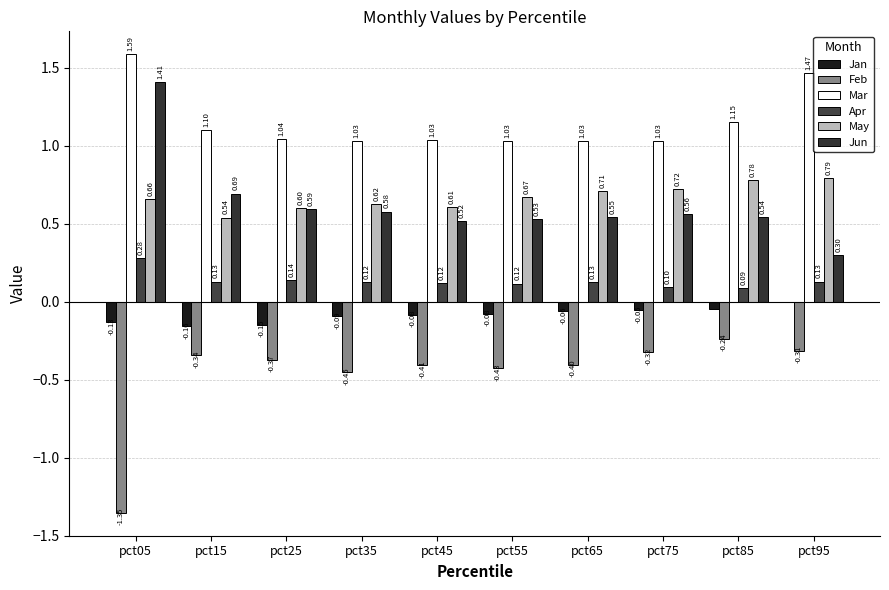

Reading left to right, extract all data points from this chart.

Jan: pct05=-0.1	pct15=-0.2	pct25=-0.1	pct35=-0.1	pct45=-0.1	pct55=-0.1	pct65=-0.1	pct75=-0.1	pct85=-0.0	pct95=-0.0
Feb: pct05=-1.4	pct15=-0.3	pct25=-0.4	pct35=-0.5	pct45=-0.4	pct55=-0.4	pct65=-0.4	pct75=-0.3	pct85=-0.2	pct95=-0.3
Mar: pct05=1.6	pct15=1.1	pct25=1.0	pct35=1.0	pct45=1.0	pct55=1.0	pct65=1.0	pct75=1.0	pct85=1.2	pct95=1.5
Apr: pct05=0.3	pct15=0.1	pct25=0.1	pct35=0.1	pct45=0.1	pct55=0.1	pct65=0.1	pct75=0.1	pct85=0.1	pct95=0.1
May: pct05=0.7	pct15=0.5	pct25=0.6	pct35=0.6	pct45=0.6	pct55=0.7	pct65=0.7	pct75=0.7	pct85=0.8	pct95=0.8
Jun: pct05=1.4	pct15=0.7	pct25=0.6	pct35=0.6	pct45=0.5	pct55=0.5	pct65=0.5	pct75=0.6	pct85=0.5	pct95=0.3